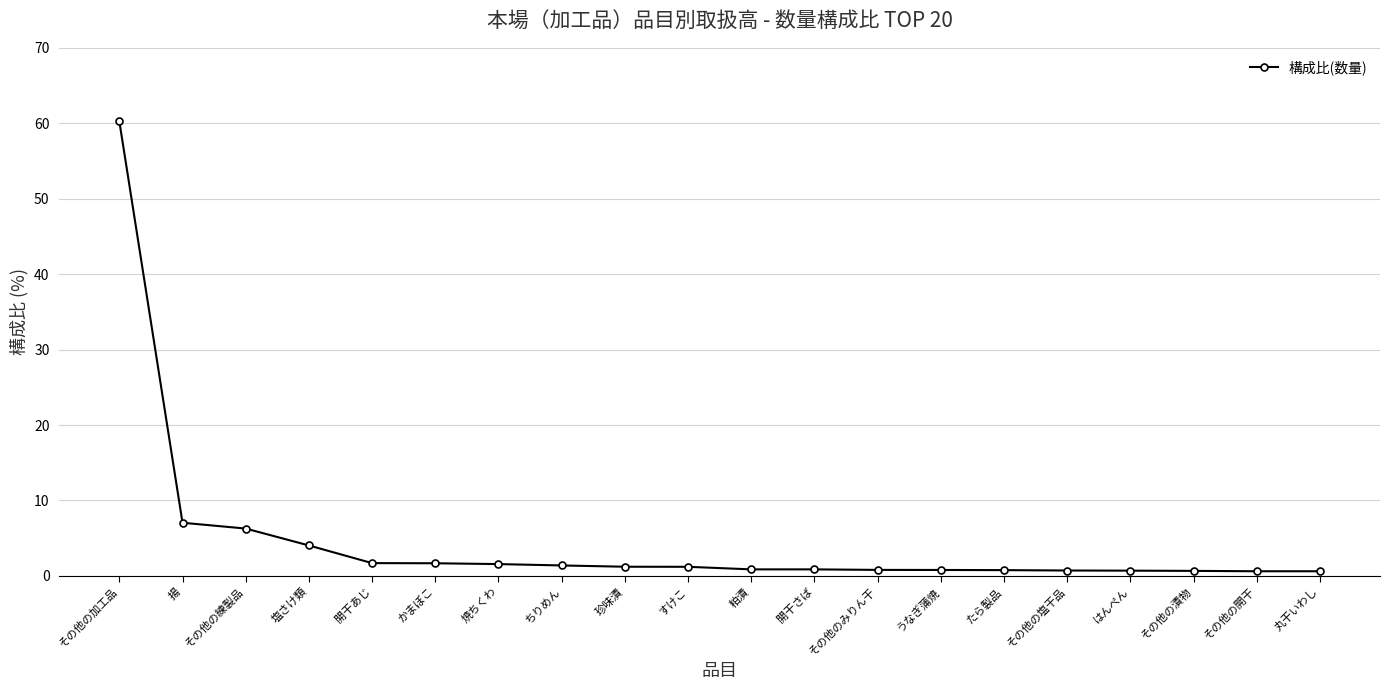

What is the sum of all values?

93.8